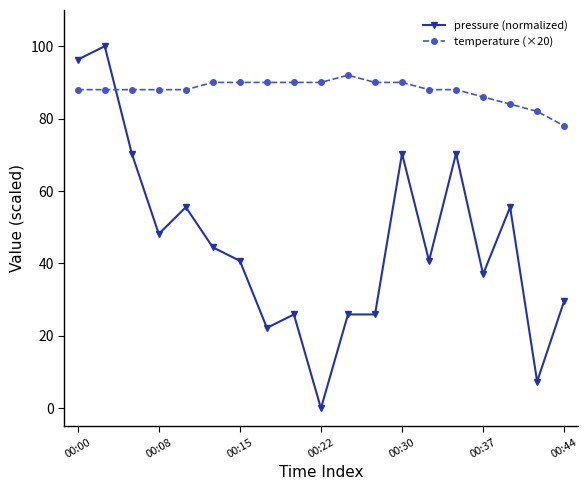

Rank the series by their average value, from lowest to highest.

pressure (normalized), temperature (×20)